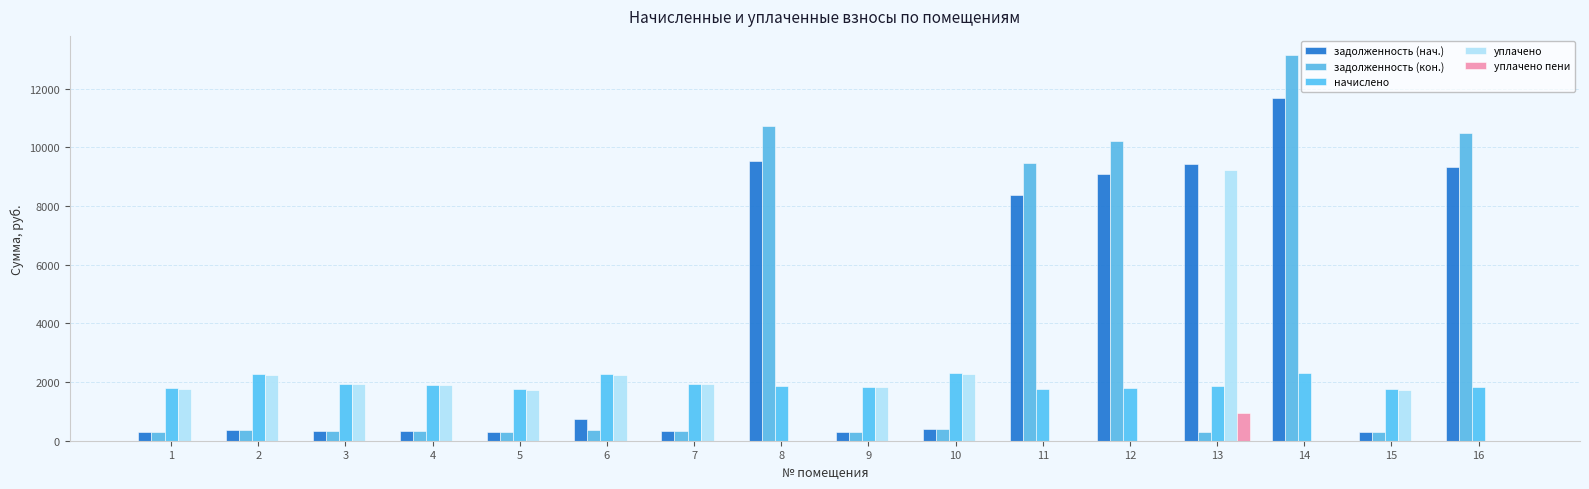

Are the bars grouped side by side (vs. stacked)?

Yes